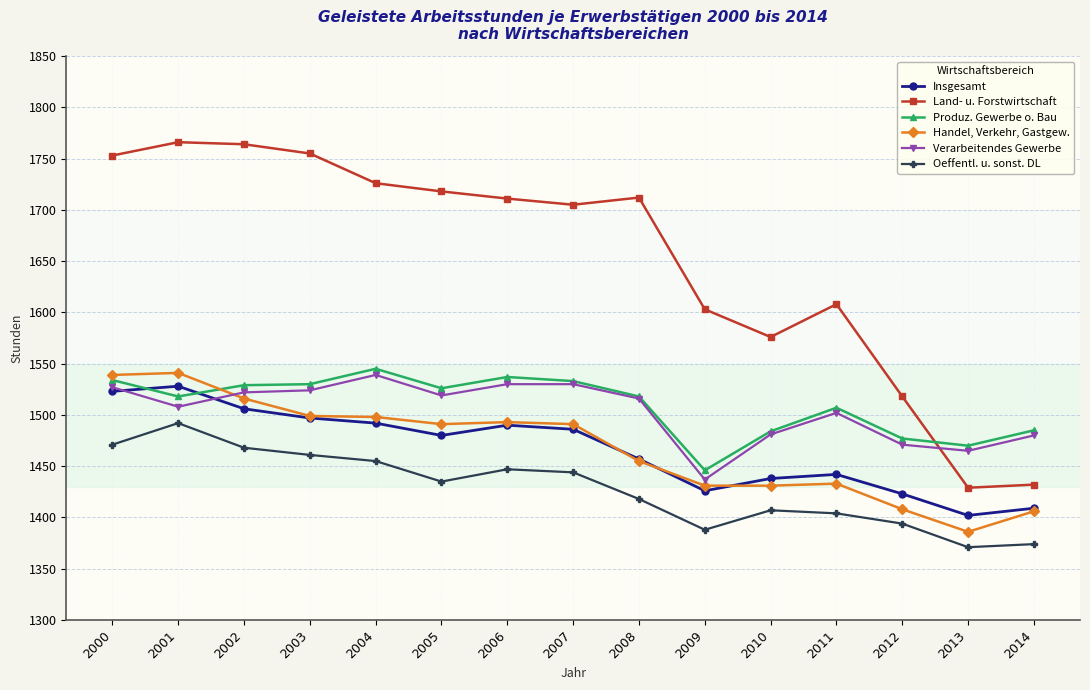

What is the sum of the Insgesamt values at 2011 and 2014?

2851